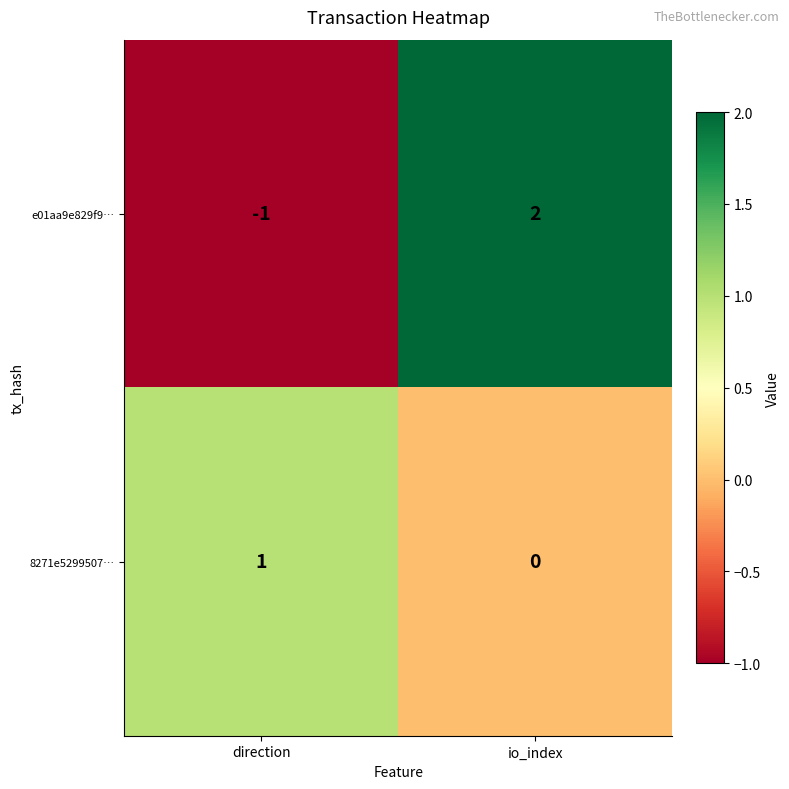

The value of e01aa9e829f9… at direction is -1. True or false?

True